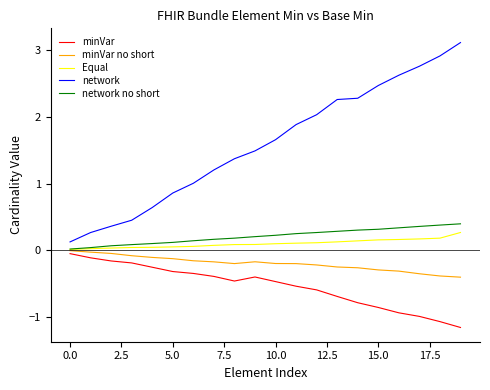

True or false: minVar and network cross at least once.

False